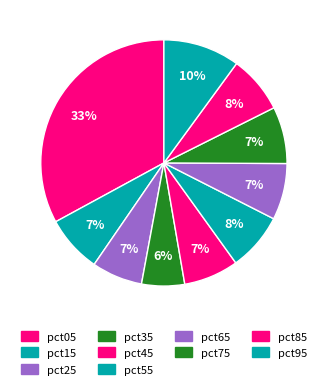

Combined, do pct35 and pct45 account for over 50%?

No